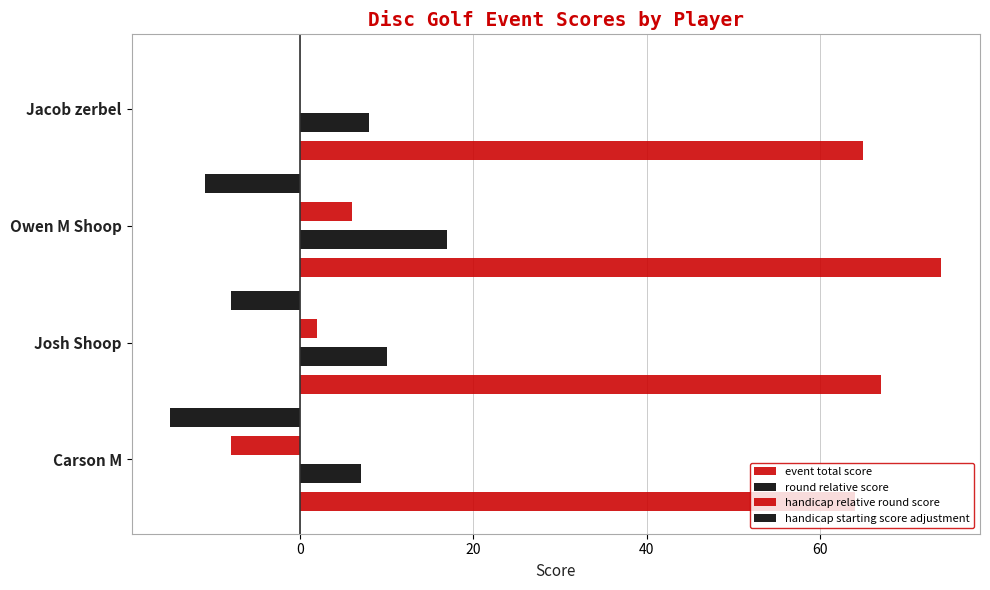

Count the number of data series in this chart.

4